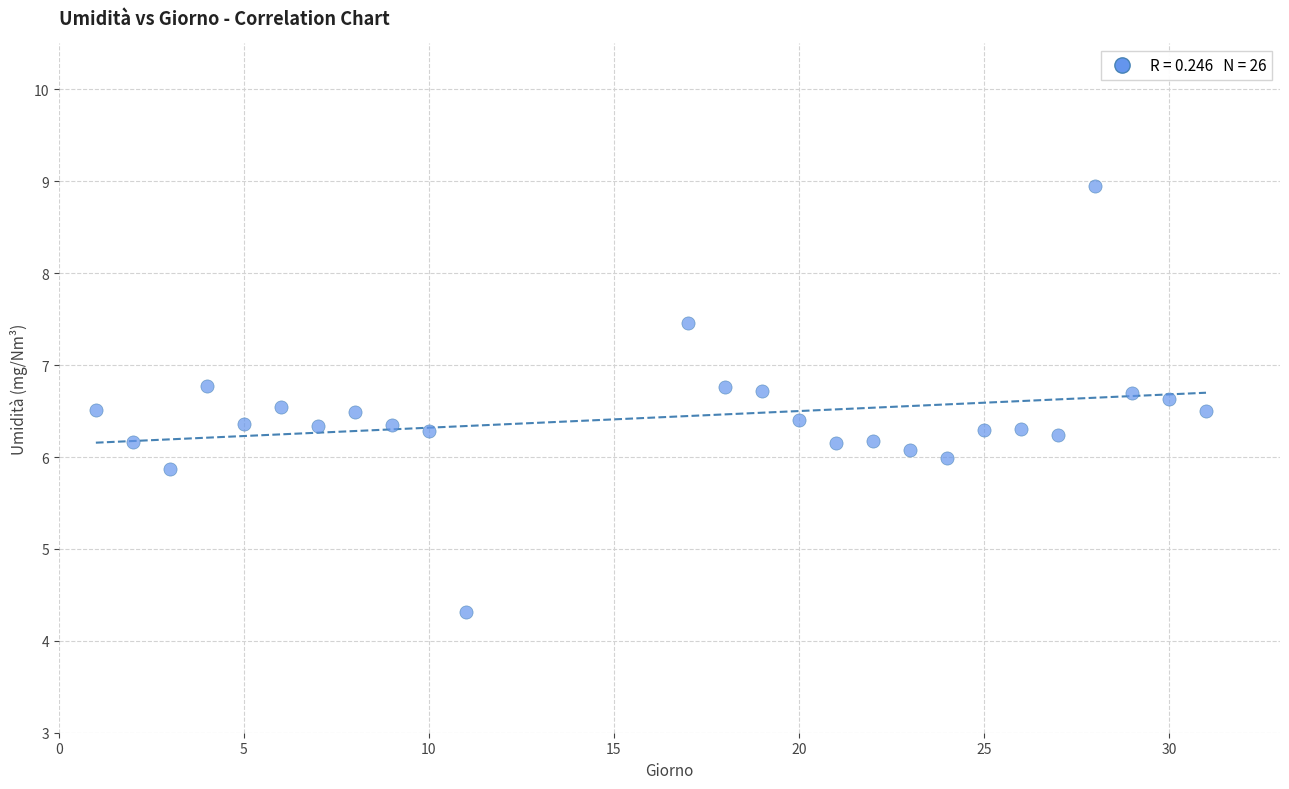

What is the range of Y values (max minus min)?

4.6